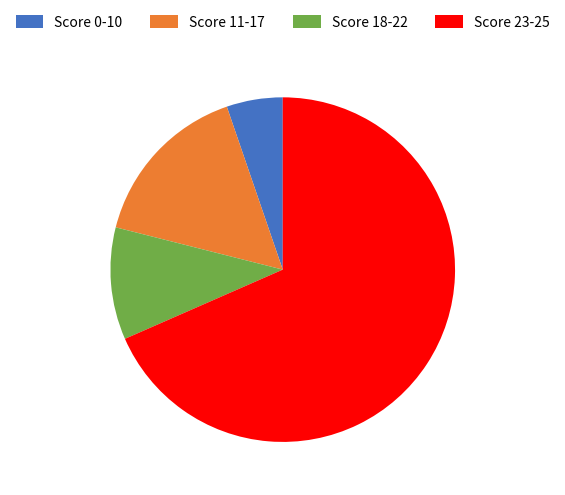

Do Score 23-25 and Score 11-17 together represent more than half of the pie?

Yes